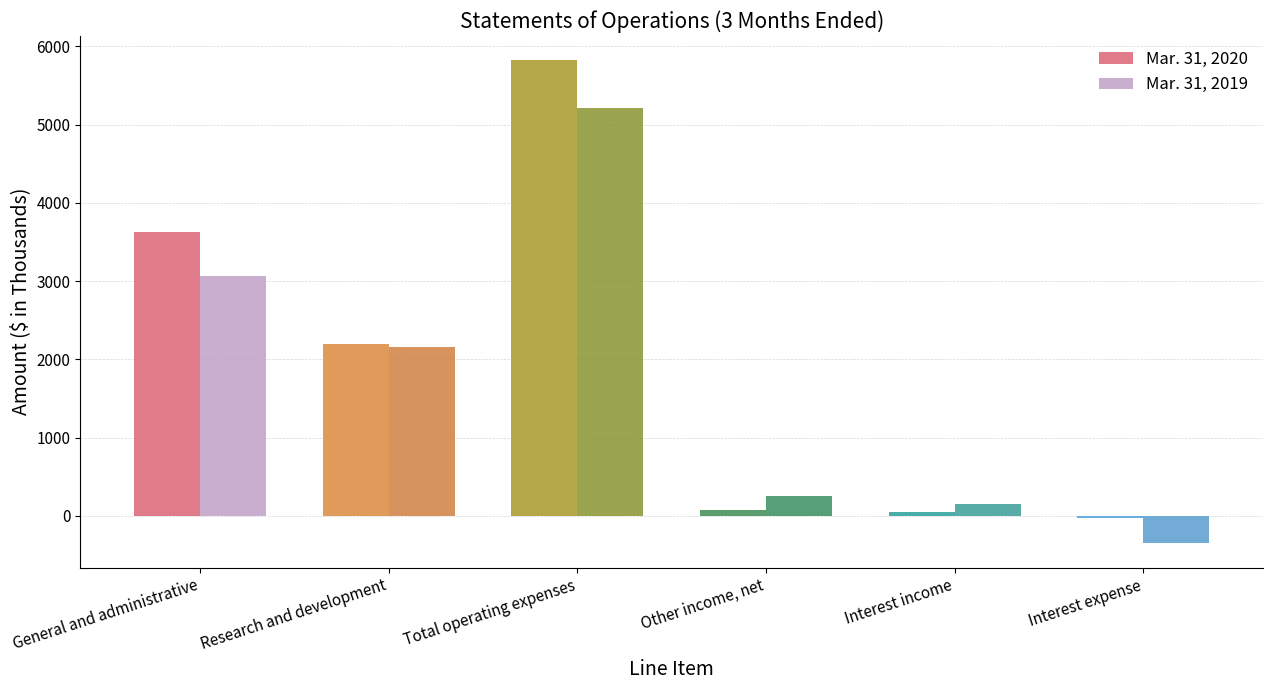

How many values in Mar. 31, 2019 are below zero?

1